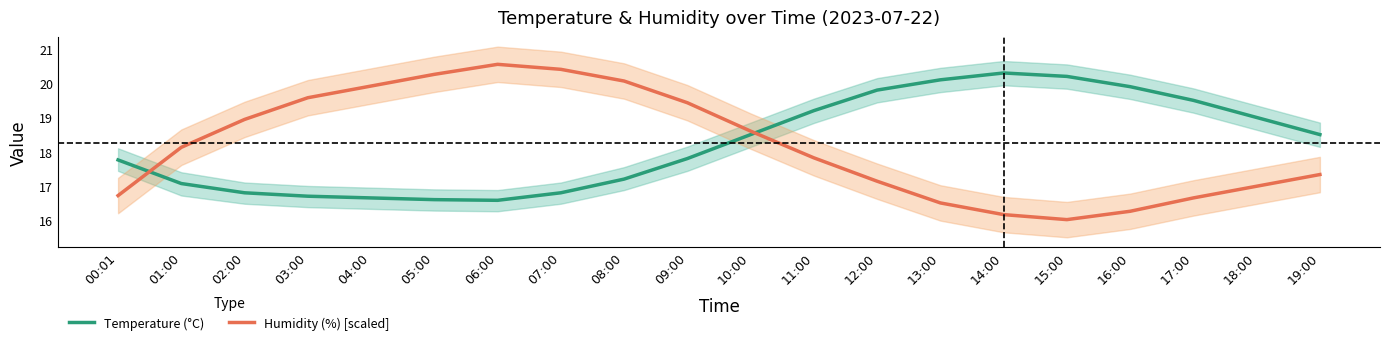

Does the chart have visible grid lines?

No